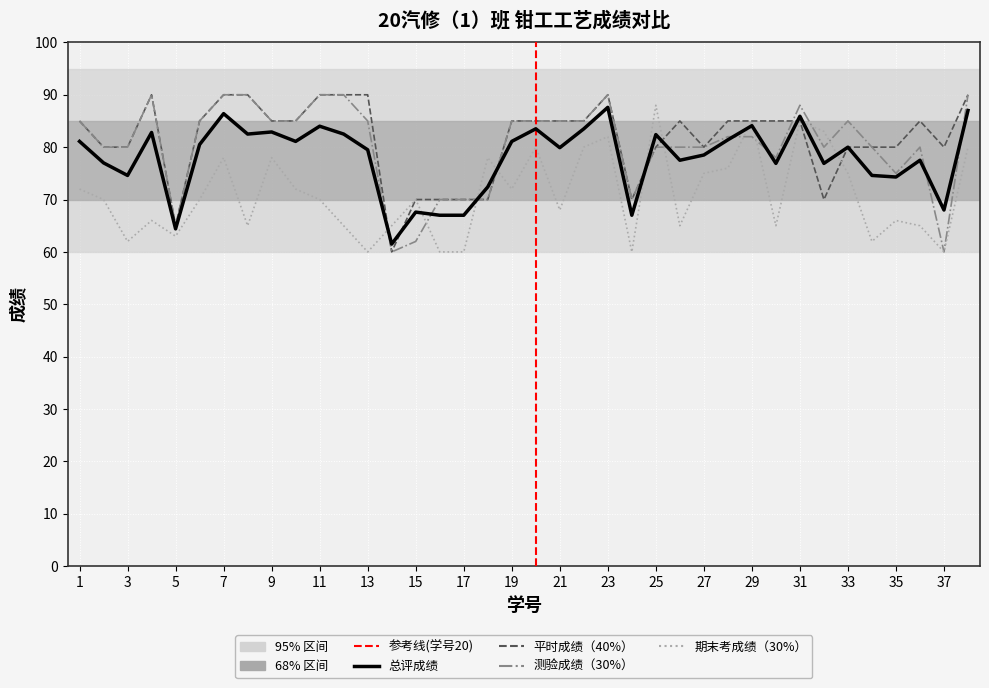

What is the maximum value for 平时成绩（40%）?

90.0